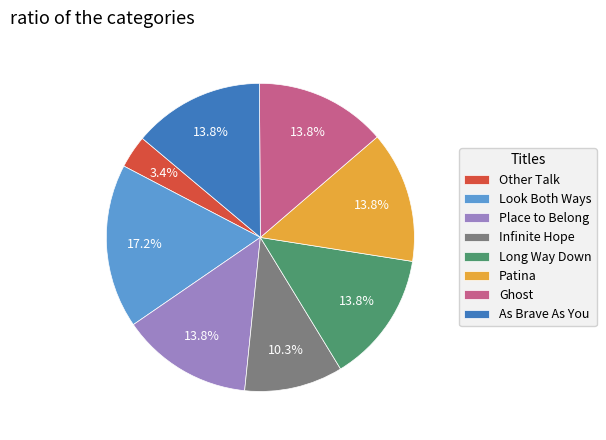

True or false: As Brave As You accounts for 14% of the total.

True